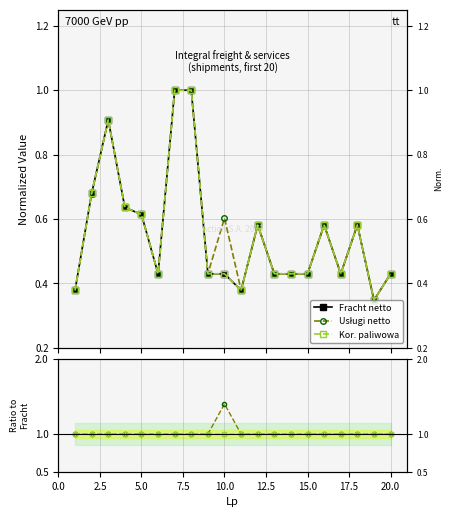

What is the sum of all Fracht netto values?

11.1